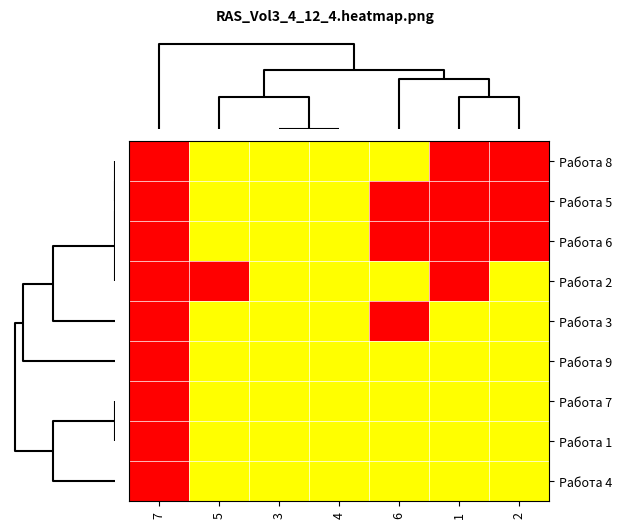

Reading right to left, what are all the values shown in this chart?

Работа 8: 2=0	1=0	6=1	4=1	3=1	5=1	7=0
Работа 5: 2=0	1=0	6=0	4=1	3=1	5=1	7=0
Работа 6: 2=0	1=0	6=0	4=1	3=1	5=1	7=0
Работа 2: 2=1	1=0	6=1	4=1	3=1	5=0	7=0
Работа 3: 2=1	1=1	6=0	4=1	3=1	5=1	7=0
Работа 9: 2=1	1=1	6=1	4=1	3=1	5=1	7=0
Работа 7: 2=1	1=1	6=1	4=1	3=1	5=1	7=0
Работа 1: 2=1	1=1	6=1	4=1	3=1	5=1	7=0
Работа 4: 2=1	1=1	6=1	4=1	3=1	5=1	7=0